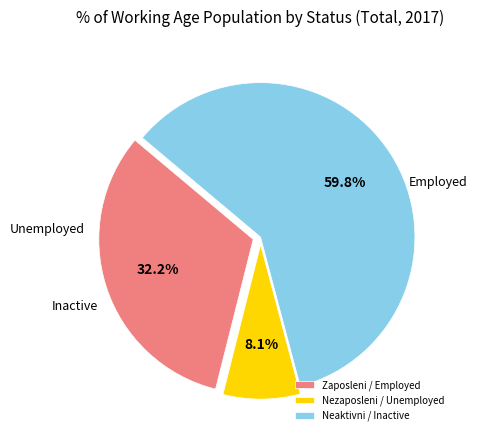

To the nearest percent, what percentage of the pie is Zaposleni / Employed?

32%